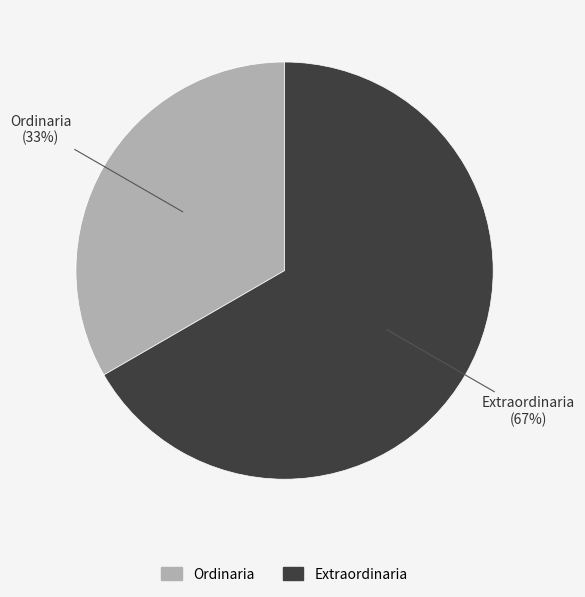

The Extraordinaria slice represents 55% of the pie. True or false?

False